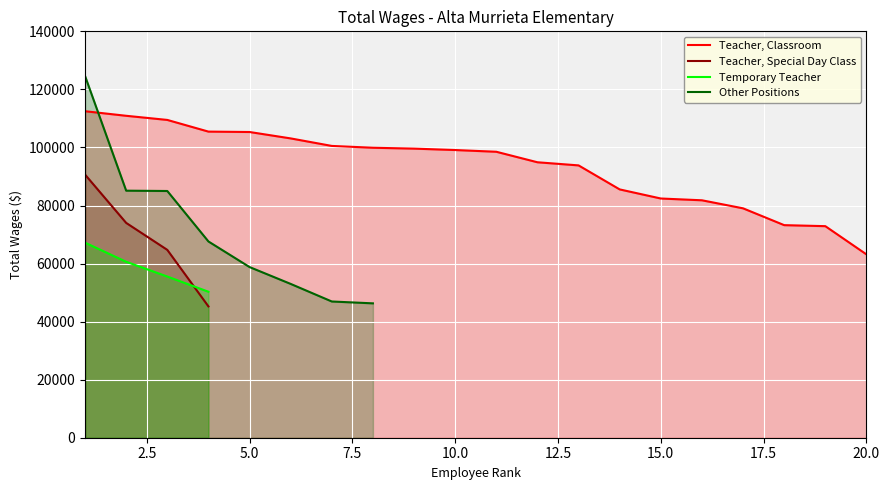

Which series ends up on top after the final intersection of Temporary Teacher and Teacher, Special Day Class?

Temporary Teacher